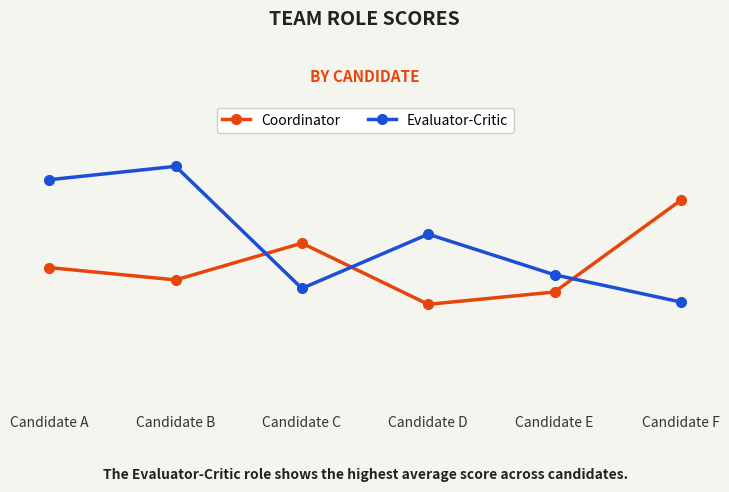

What are all the series names shown in the legend?

Coordinator, Evaluator-Critic